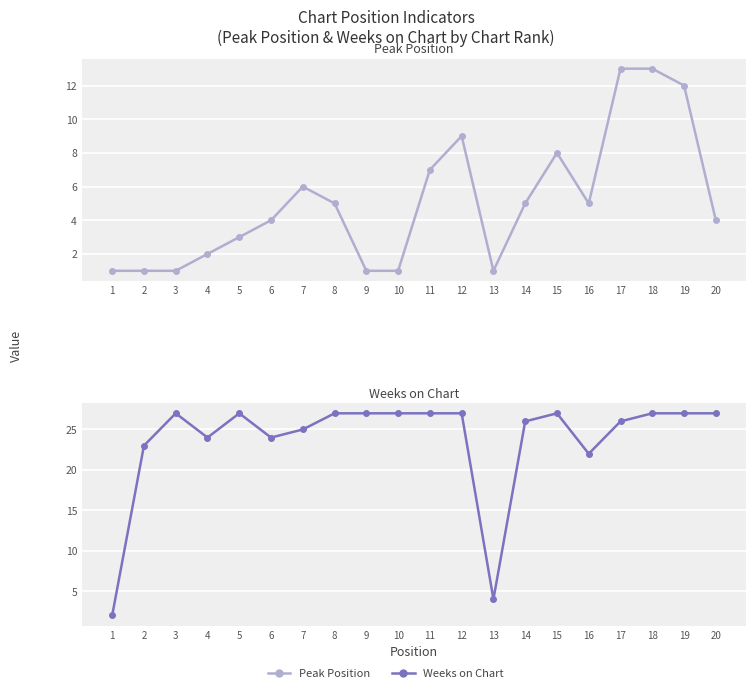

List the series in order of their overall mean, lowest first.

Peak Position, Weeks on Chart